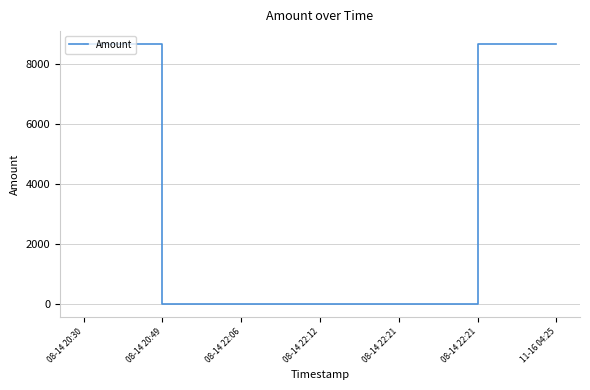

Rank the categories by value from highest to lowest.

08-14 20:30, 08-14 22:21, 11-16 04:25, 08-14 20:49, 08-14 22:12, 08-14 22:06, 08-14 22:21